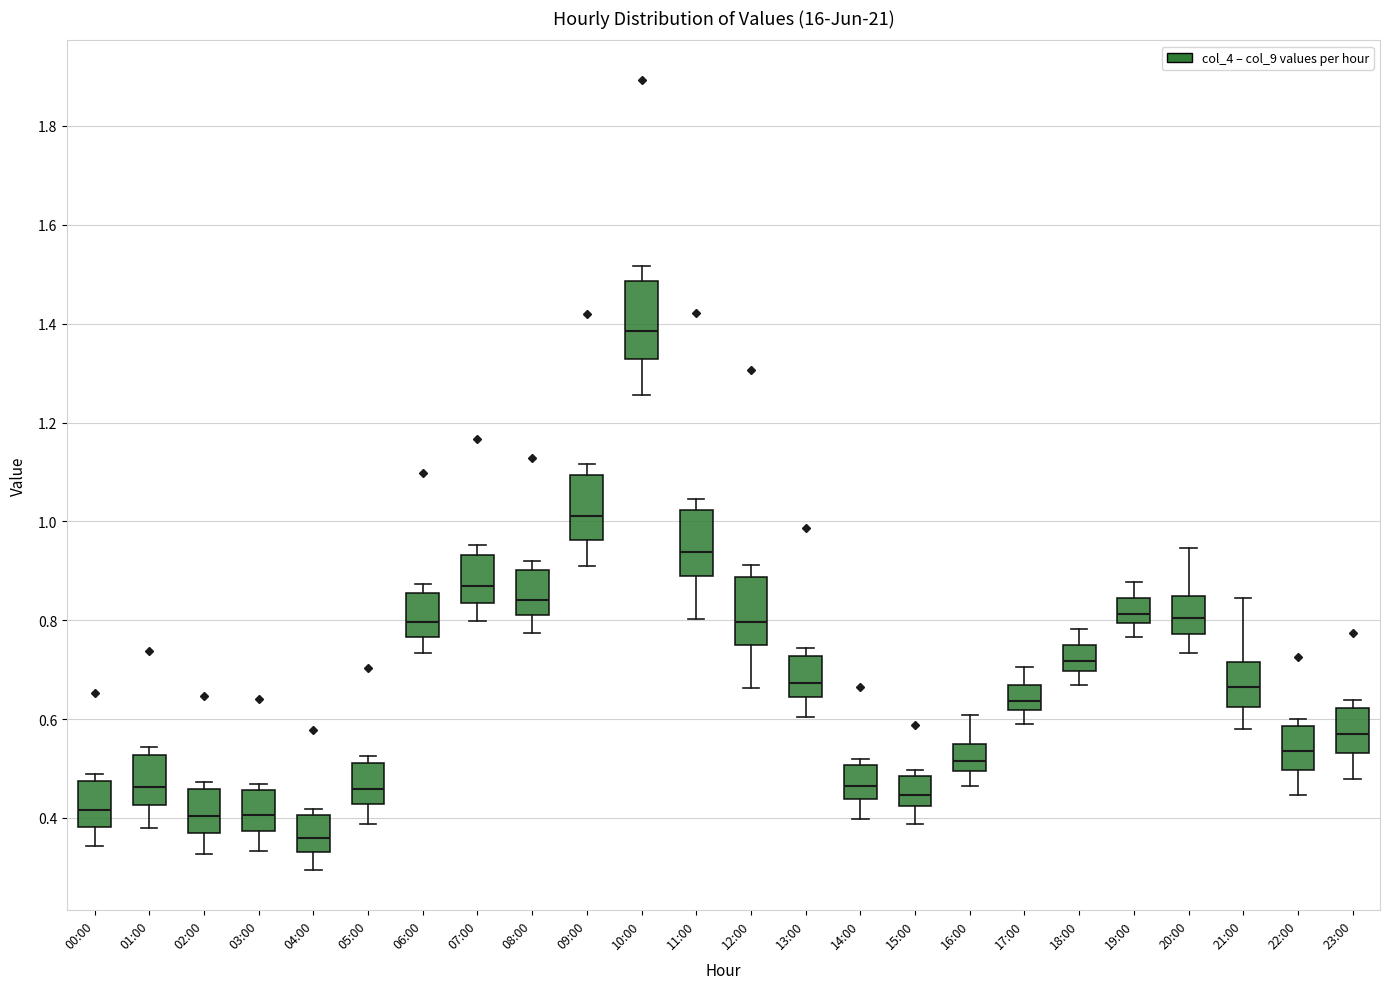

Where does the lower whisker of the box for 01:00 end on the y-axis? The values are not printed on the chart, so give them approximately, as read against the axis.

0.38